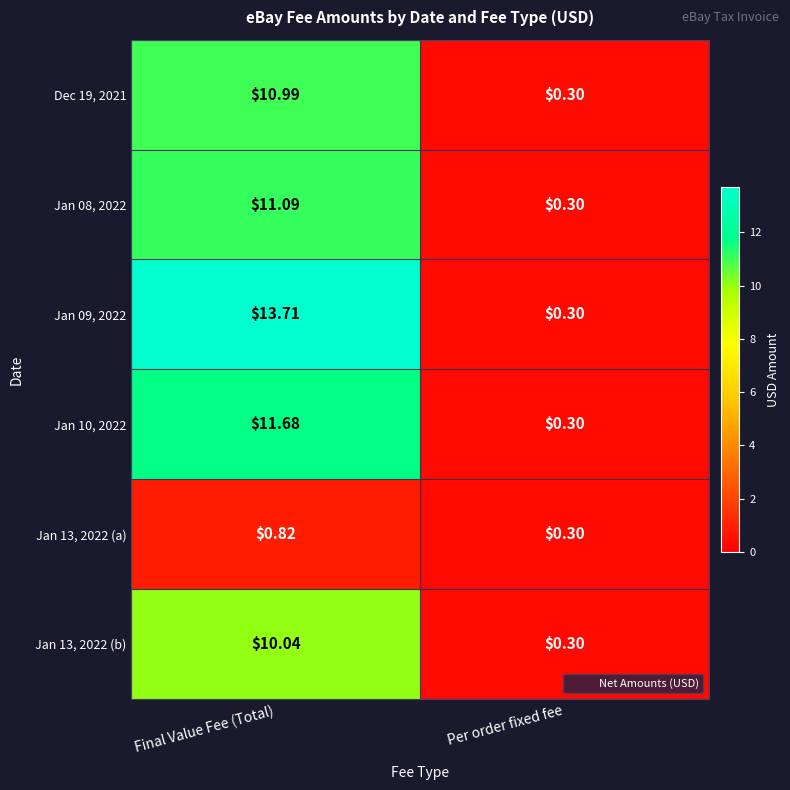

Is the value of Jan 10, 2022 at Final Value Fee (Total) greater than the value of Dec 19, 2021 at Per order fixed fee?

Yes